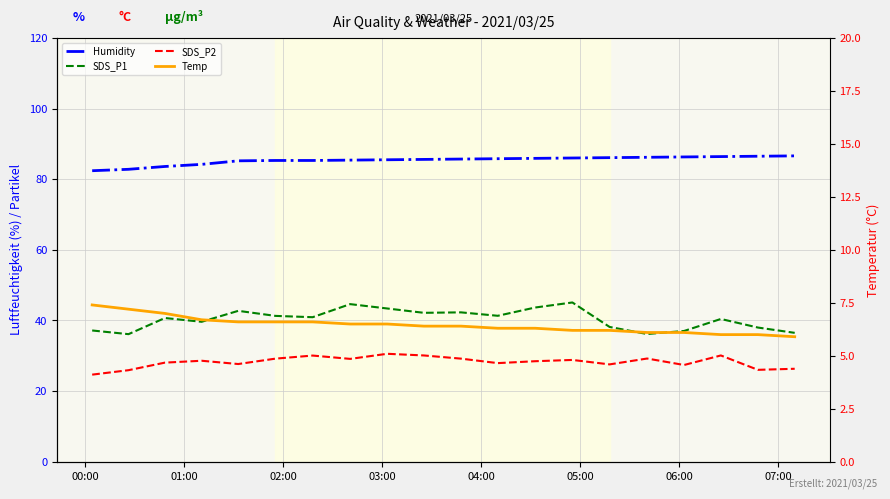

True or false: SDS_P1 and SDS_P2 cross at least once.

False